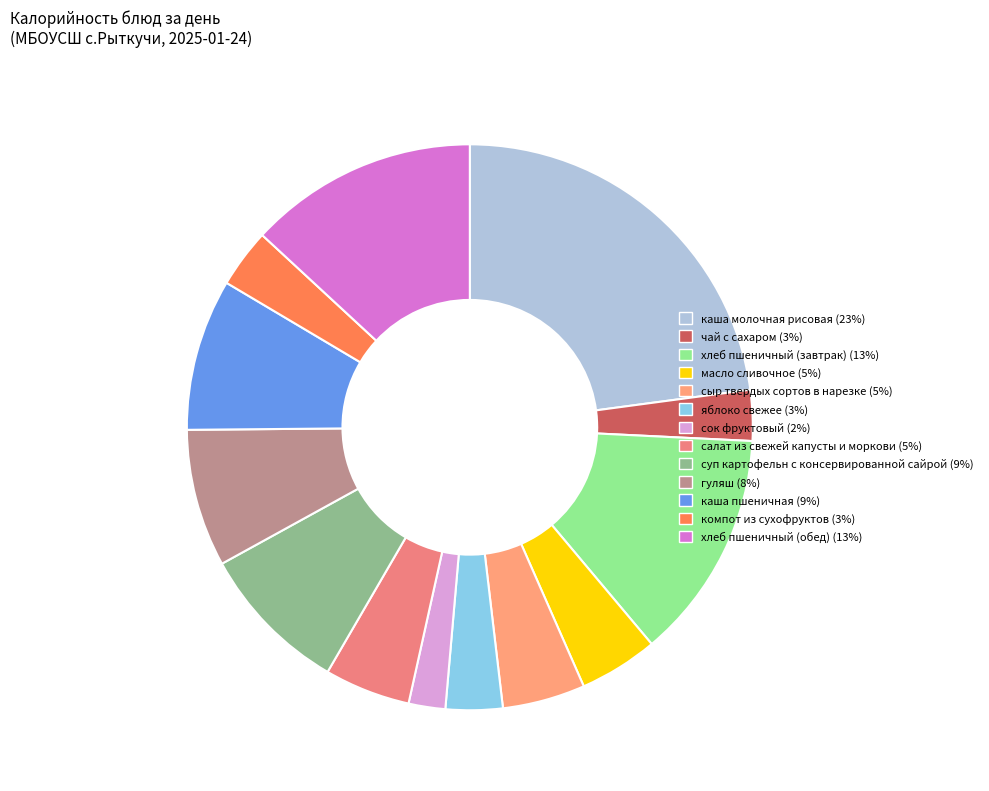

Does any single category account for the majority?

No